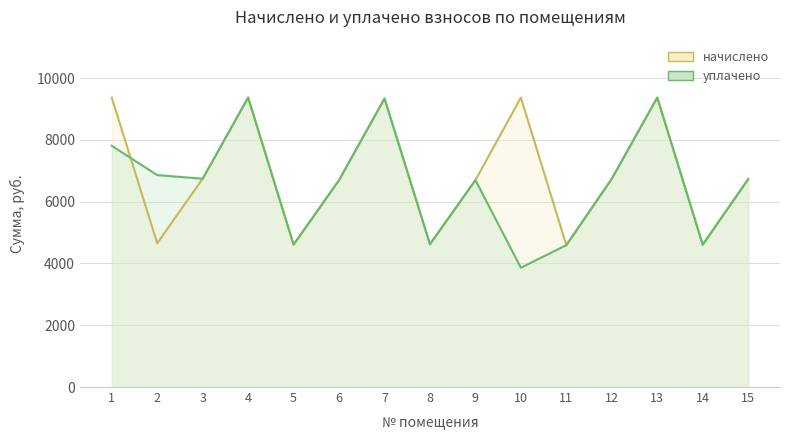

What are all the series names shown in the legend?

начислено, уплачено